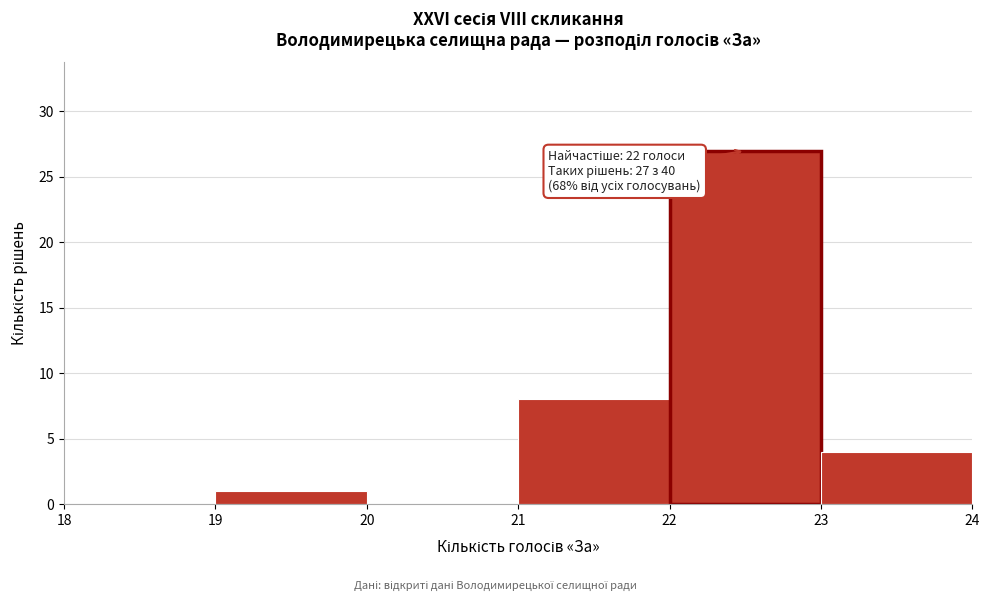

Over which range of the x-axis is the bar tallest?

22 to 23